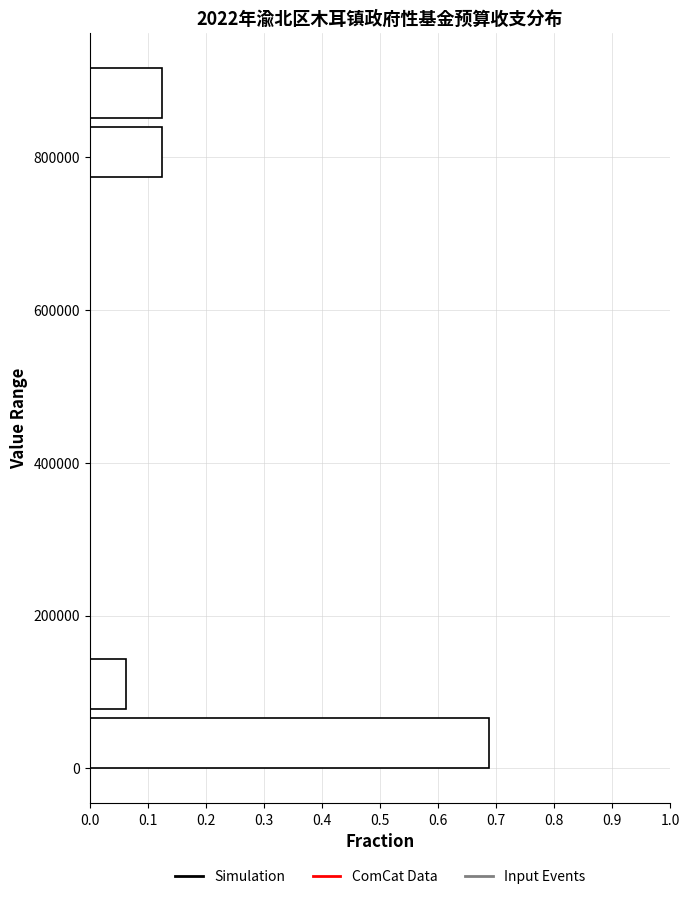

Around what value on the y-axis is the longest bar? Give the approximate position of its centre, as read against the axis.

40000